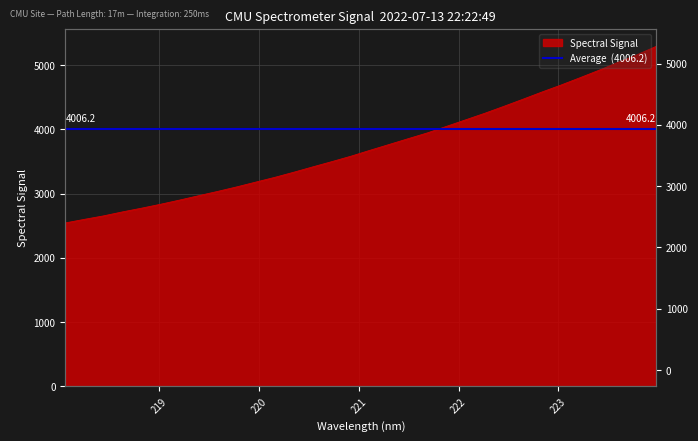

What is the value of the 22nd point from the left?

4150.5